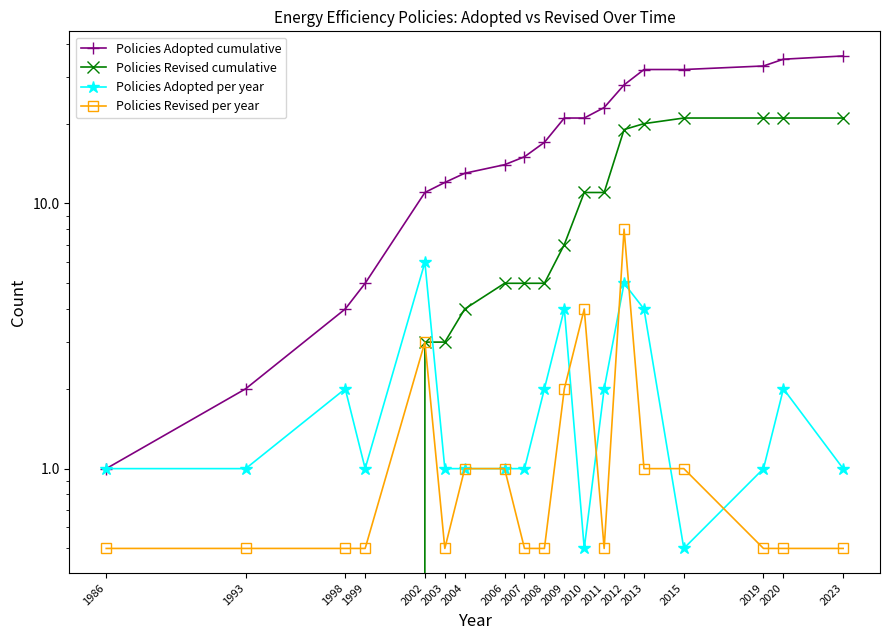

At how many categories does at least one series exceed 14?

11